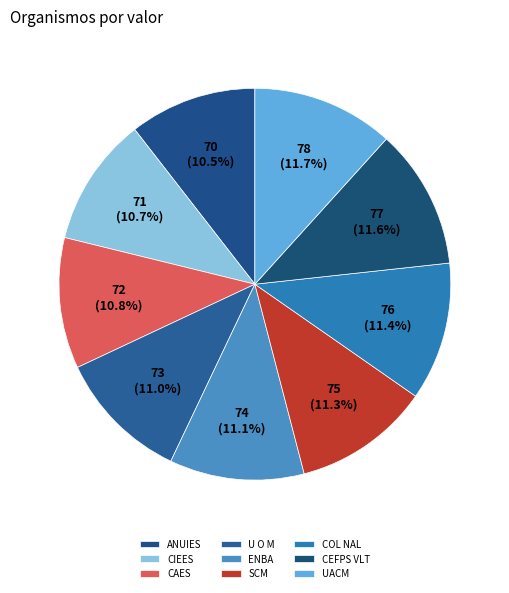

What is the largest slice in the pie chart?

UACM